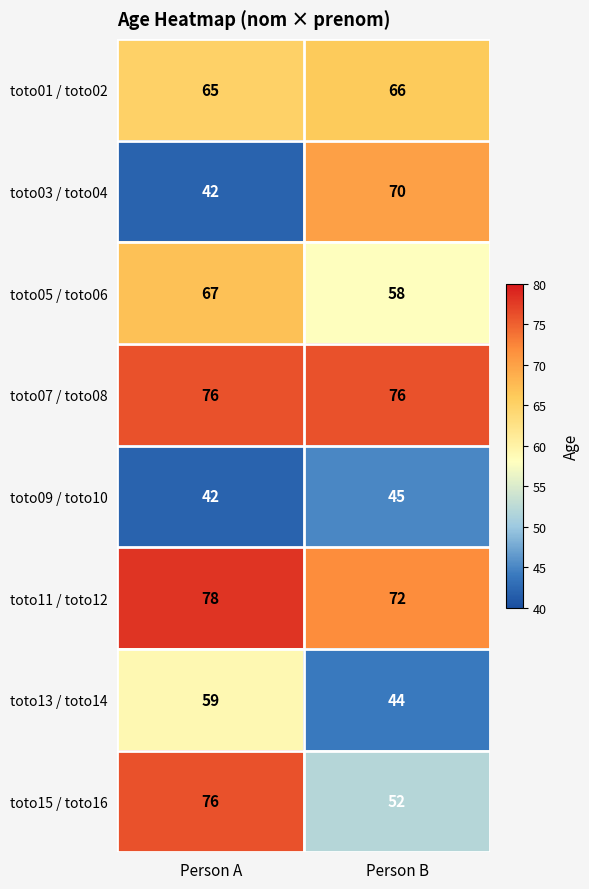

Reading right to left, list all the values displayed in this chart.

toto01 / toto02: 66	65
toto03 / toto04: 70	42
toto05 / toto06: 58	67
toto07 / toto08: 76	76
toto09 / toto10: 45	42
toto11 / toto12: 72	78
toto13 / toto14: 44	59
toto15 / toto16: 52	76